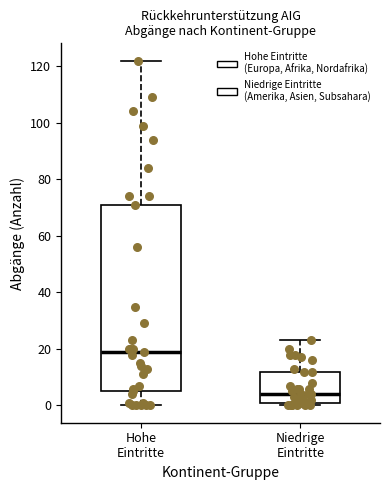

Where is the lower edge of the box for Niedrige Eintritte on the y-axis? The values are not printed on the chart, so give them approximately, as read against the axis.

2